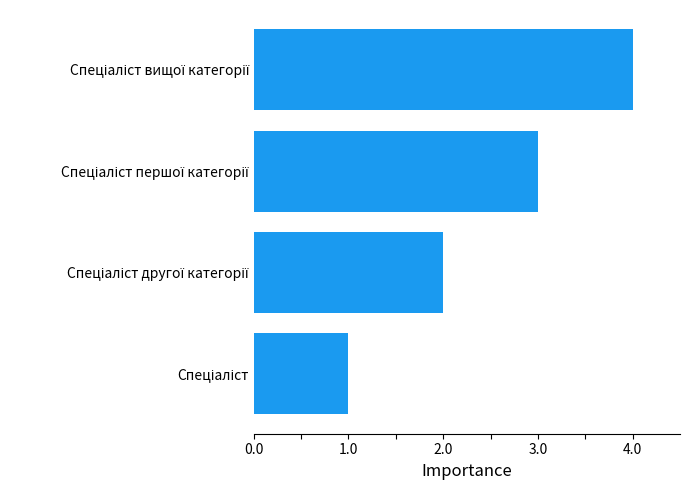

What is the difference between the maximum and minimum values?

3